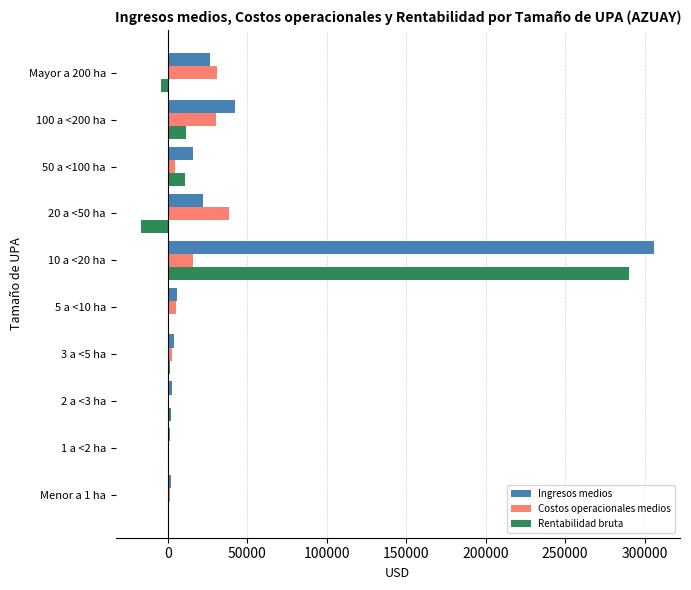

At which label is Ingresos medios closest to 153850?

100 a <200 ha